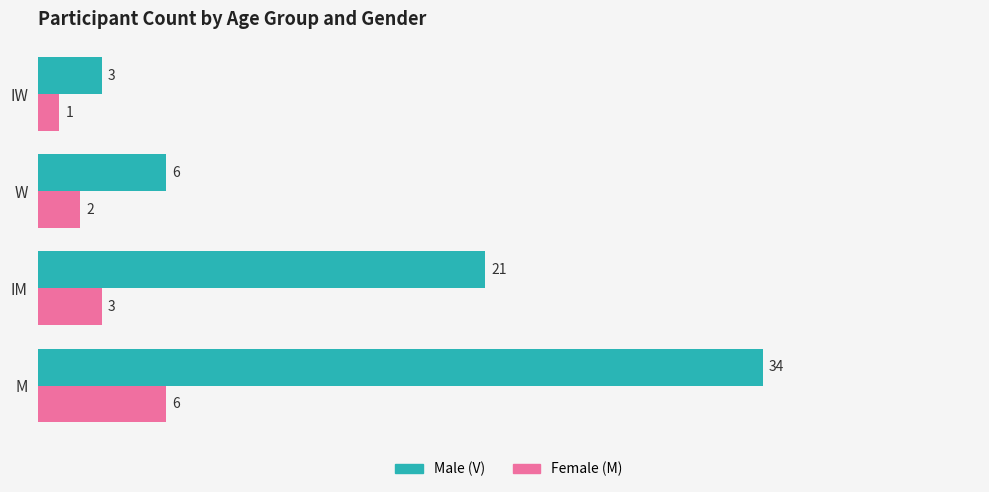

At which category does the chart reach its minimum across all series?

IW